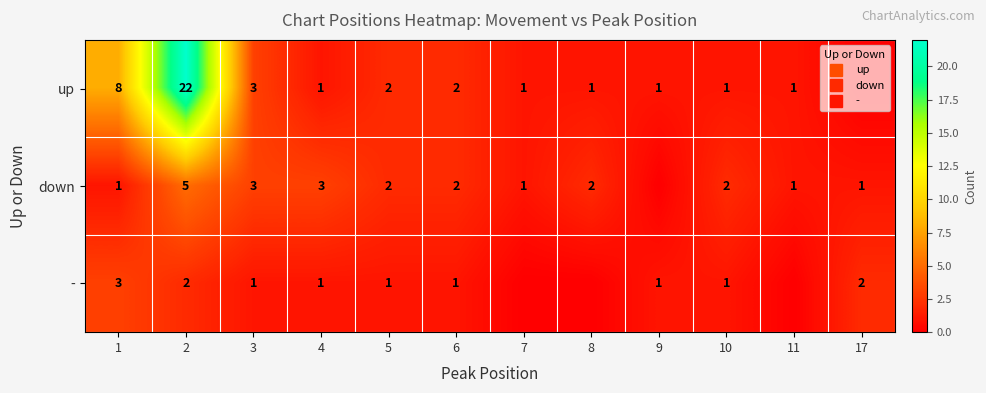

Where is down nearest to the value 2?

5